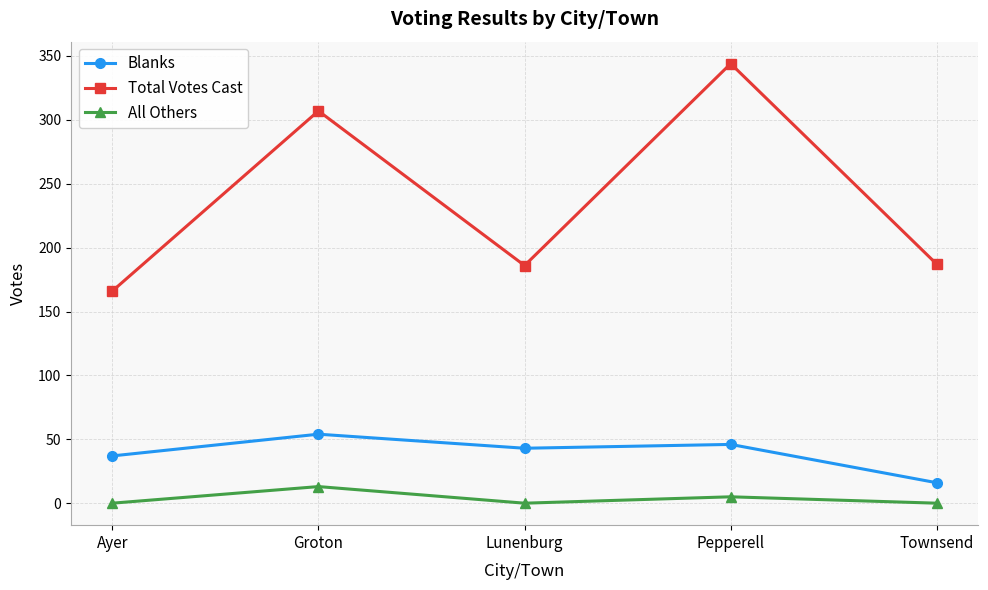

Which series has the largest total across all categories?

Total Votes Cast